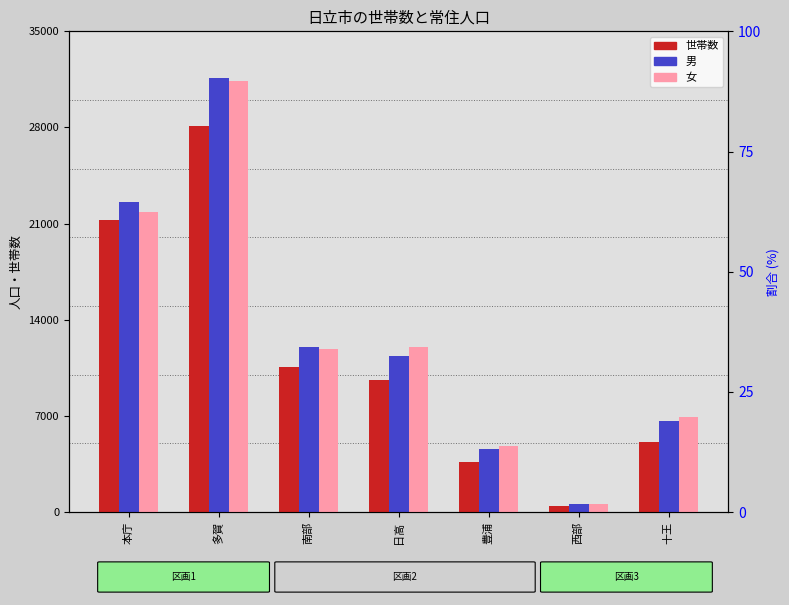

What is the total value across all series at 本庁?

65667